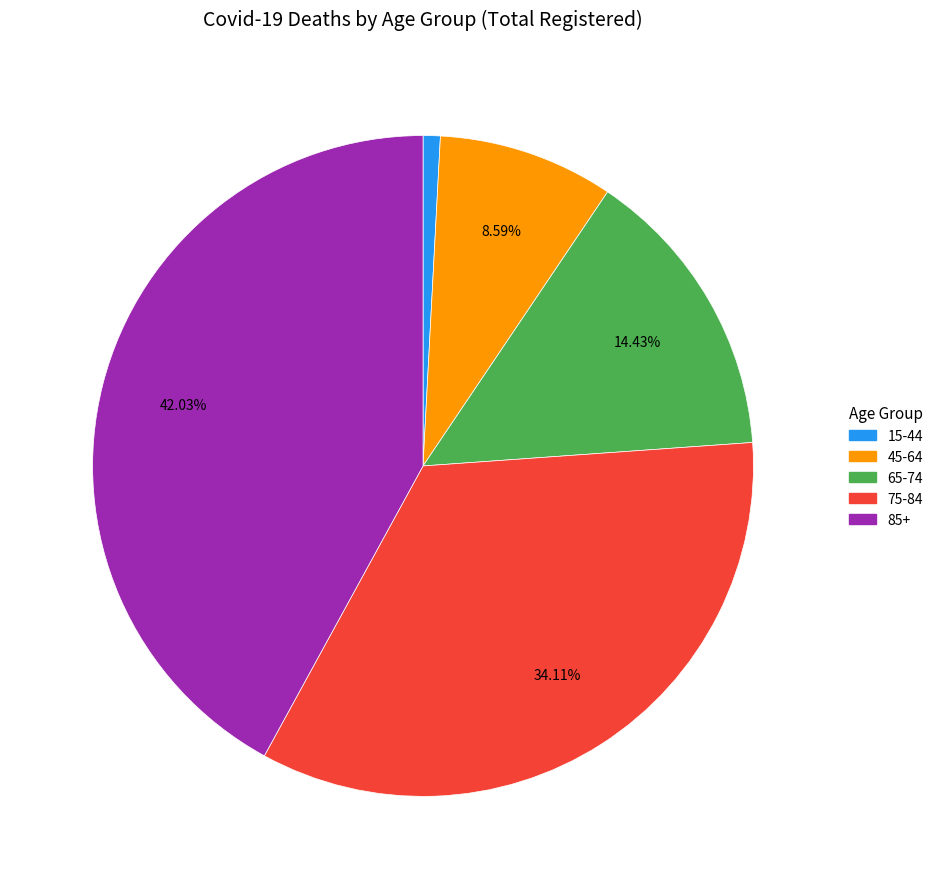

What is the ratio of the value at 75-84 to the value at 65-74?

2.4